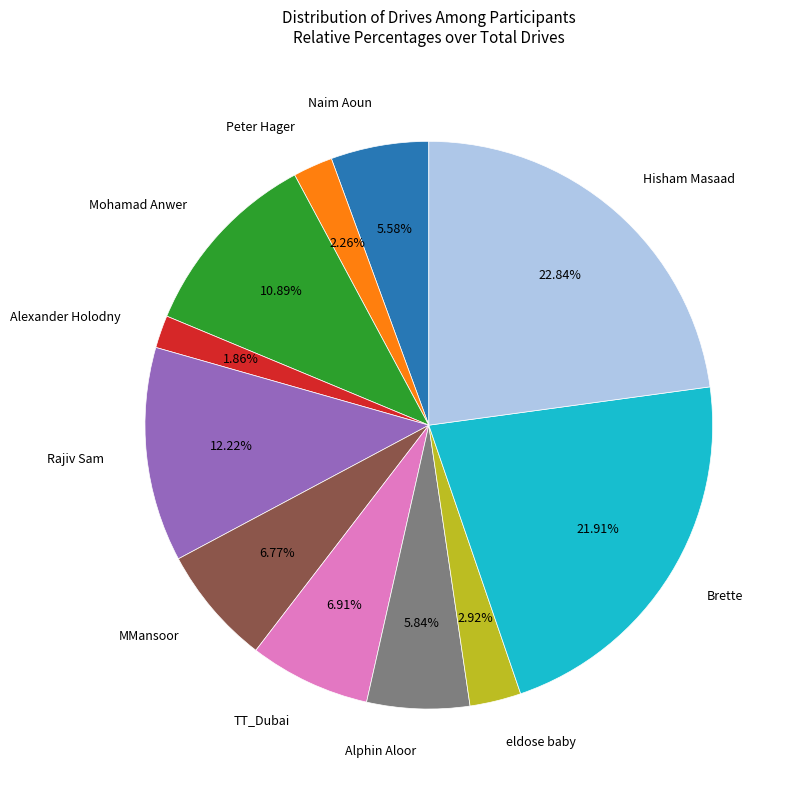

To the nearest percent, what is the average slice percentage?

9%